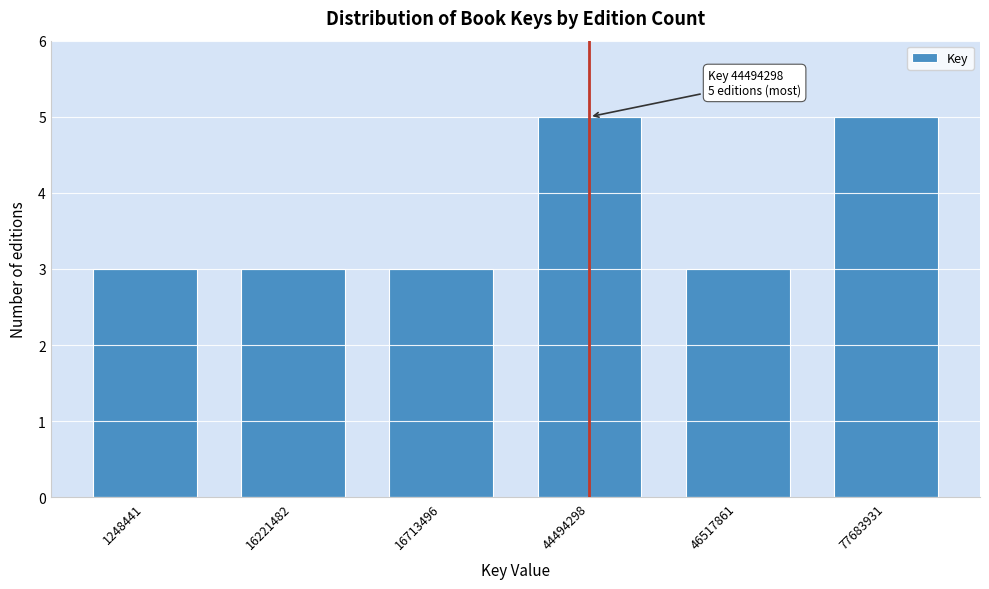

Reading left to right, list all the values displayed in this chart.

3	3	3	5	3	5